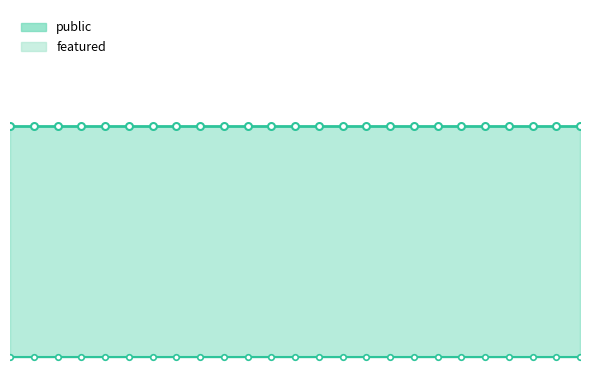

True or false: featured and public intersect in this chart.

False